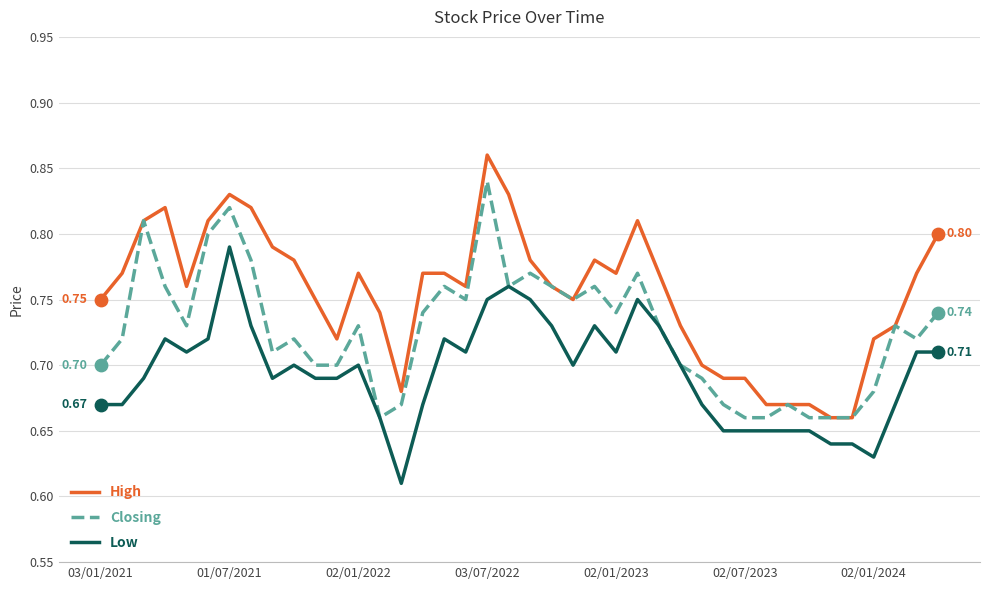

Which series has the largest total across all categories?

High